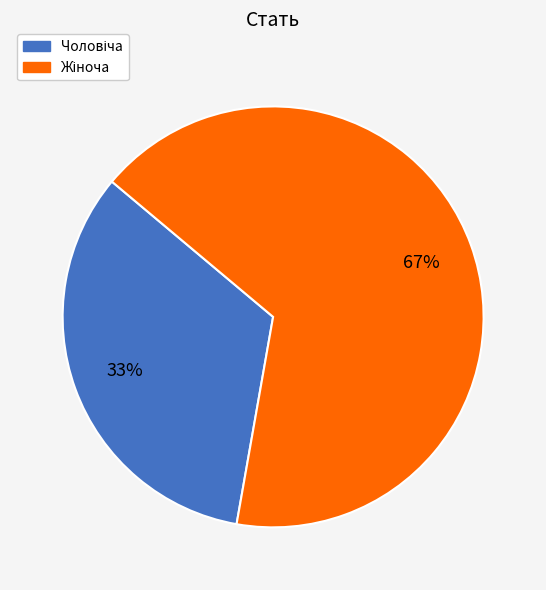

To the nearest percent, what is the average slice percentage?

50%